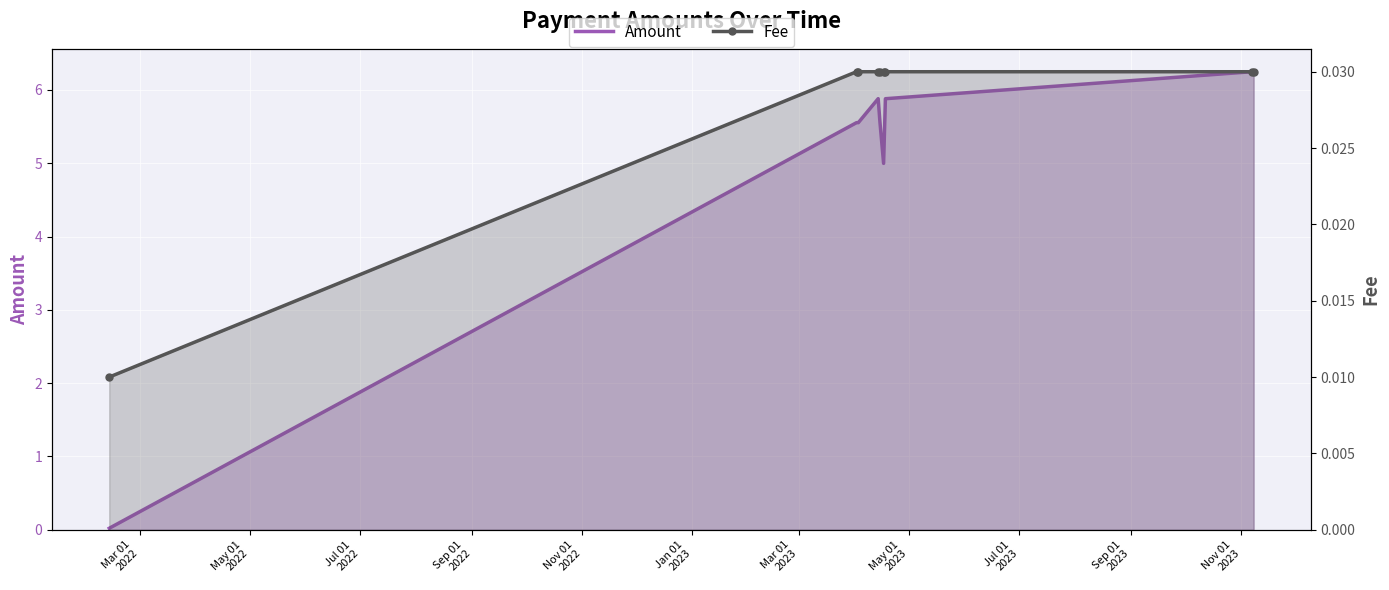

Which has a higher value, Nov 01
2022 or May 01
2023?

May 01
2023